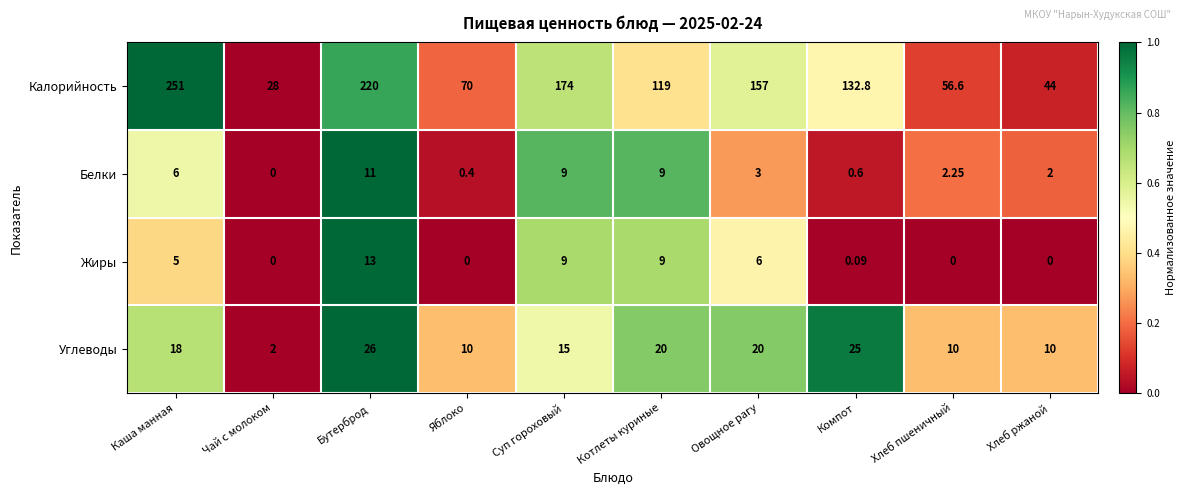

At which label does Углеводы reach its minimum?

Чай с молоком